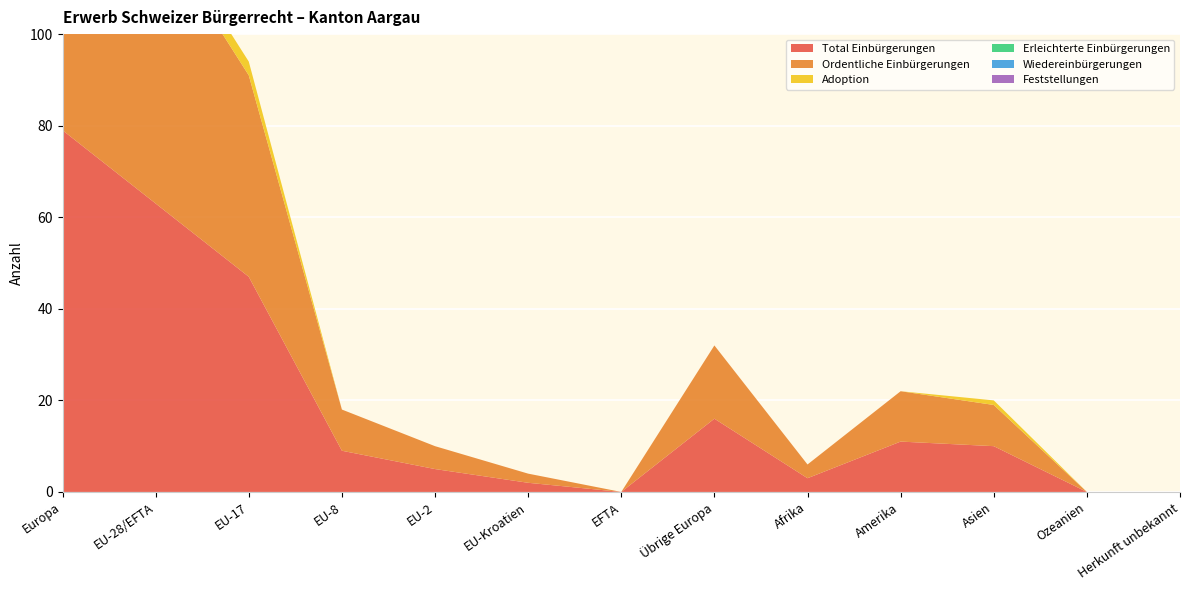

Reading left to right, list all the values displayed in this chart.

Total Einbürgerungen: 79	63	47	9	5	2	0	16	3	11	10	0	0
Ordentliche Einbürgerungen: 76	60	44	9	5	2	0	16	3	11	9	0	0
Adoption: 3	3	3	0	0	0	0	0	0	0	1	0	0
Erleichterte Einbürgerungen: 0	0	0	0	0	0	0	0	0	0	0	0	0
Wiedereinbürgerungen: 0	0	0	0	0	0	0	0	0	0	0	0	0
Feststellungen: 0	0	0	0	0	0	0	0	0	0	0	0	0